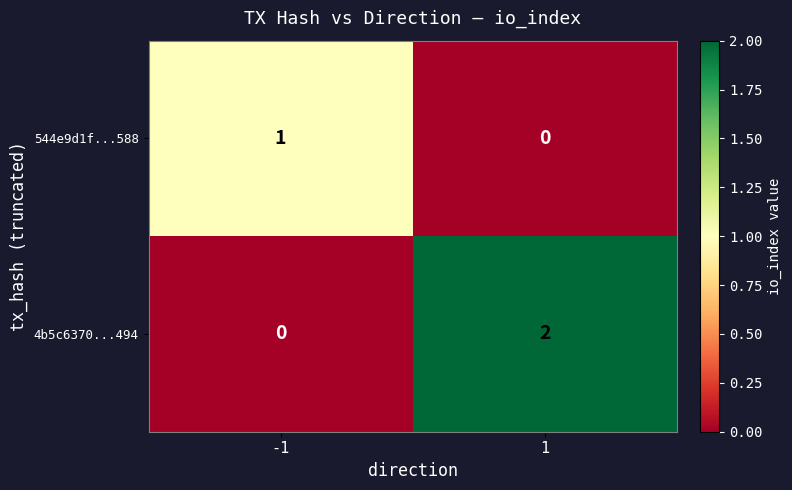

Rank the series by their maximum value, from highest to lowest.

4b5c6370...494, 544e9d1f...588